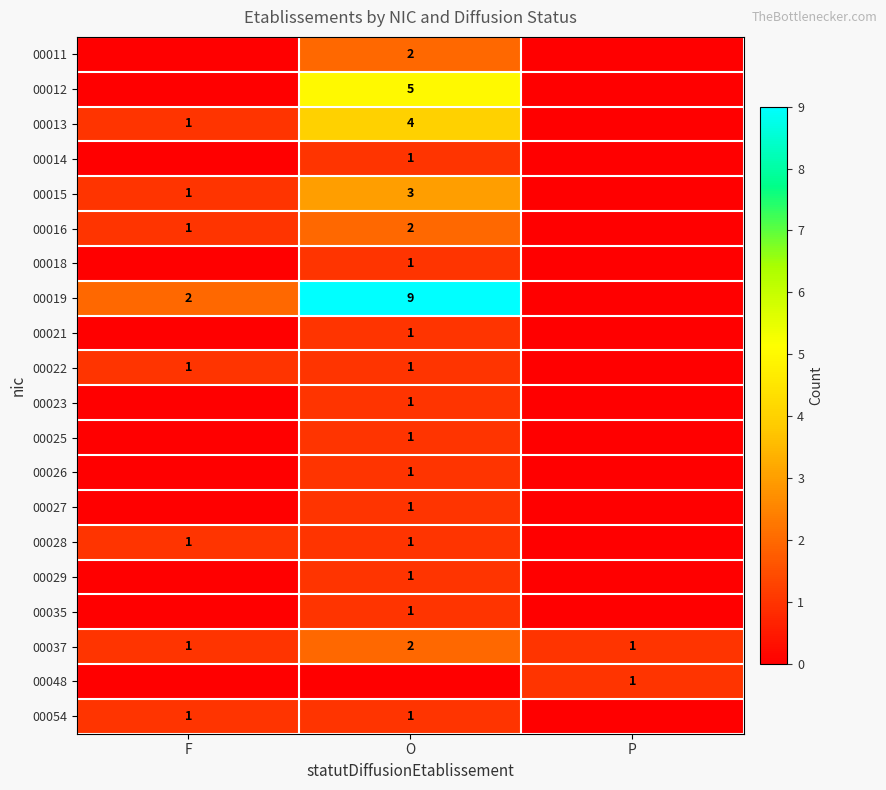

At how many categories does at least one series exceed 6?

1